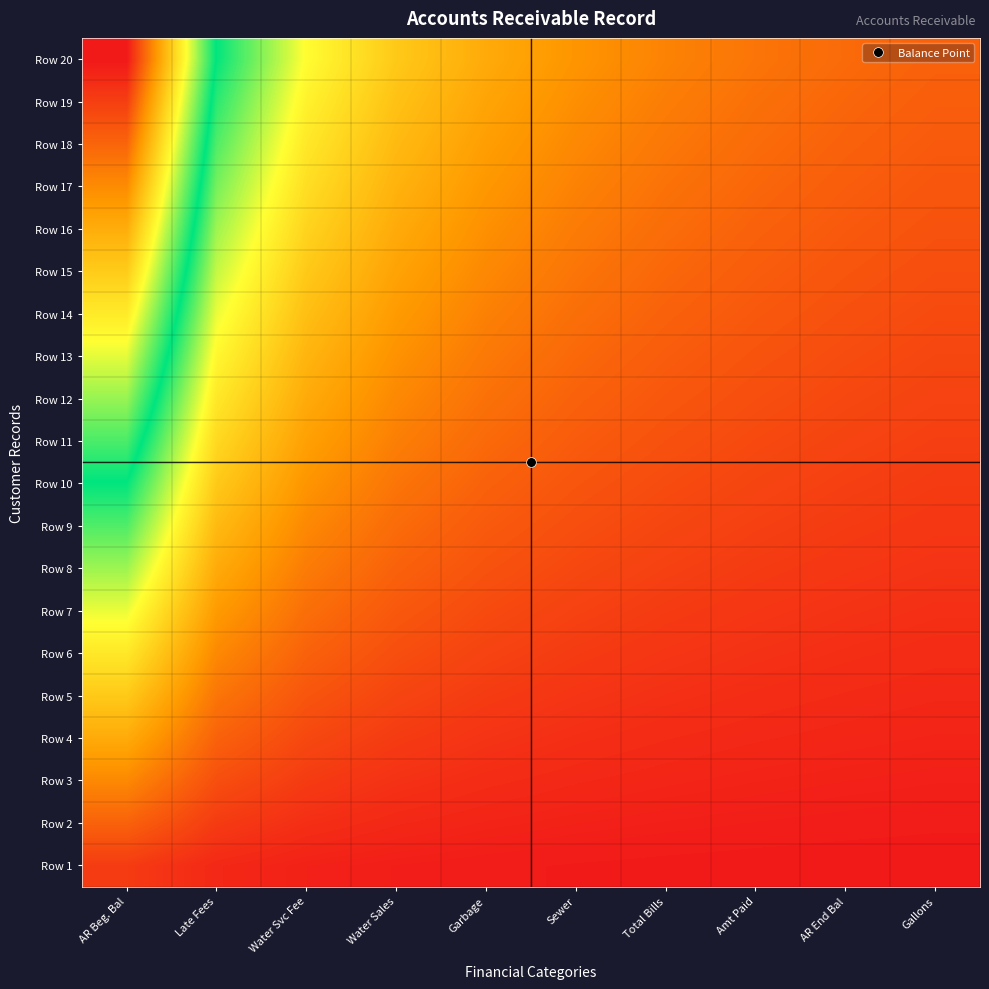

Reading right to left, list all the values displayed in this chart.

Row 1: Gallons=0.1	AR End Bal=0.1	Amt Paid=0.1	Total Bills=0.1	Sewer=0.1	Garbage=0.1	Water Sales=0.1	Water Svc Fee=0.2	Late Fees=0.2	AR Beg. Bal=0.5
Row 2: Gallons=0.1	AR End Bal=0.1	Amt Paid=0.1	Total Bills=0.1	Sewer=0.2	Garbage=0.2	Water Sales=0.2	Water Svc Fee=0.3	Late Fees=0.5	AR Beg. Bal=1.0
Row 3: Gallons=0.1	AR End Bal=0.2	Amt Paid=0.2	Total Bills=0.2	Sewer=0.2	Garbage=0.3	Water Sales=0.4	Water Svc Fee=0.5	Late Fees=0.7	AR Beg. Bal=1.5
Row 4: Gallons=0.2	AR End Bal=0.2	Amt Paid=0.2	Total Bills=0.3	Sewer=0.3	Garbage=0.4	Water Sales=0.5	Water Svc Fee=0.7	Late Fees=1.0	AR Beg. Bal=2.0
Row 5: Gallons=0.2	AR End Bal=0.3	Amt Paid=0.3	Total Bills=0.4	Sewer=0.4	Garbage=0.5	Water Sales=0.6	Water Svc Fee=0.8	Late Fees=1.2	AR Beg. Bal=2.5
Row 6: Gallons=0.3	AR End Bal=0.3	Amt Paid=0.4	Total Bills=0.4	Sewer=0.5	Garbage=0.6	Water Sales=0.7	Water Svc Fee=1.0	Late Fees=1.5	AR Beg. Bal=3.0
Row 7: Gallons=0.3	AR End Bal=0.4	Amt Paid=0.4	Total Bills=0.5	Sewer=0.6	Garbage=0.7	Water Sales=0.9	Water Svc Fee=1.2	Late Fees=1.7	AR Beg. Bal=3.5
Row 8: Gallons=0.4	AR End Bal=0.4	Amt Paid=0.5	Total Bills=0.6	Sewer=0.7	Garbage=0.8	Water Sales=1.0	Water Svc Fee=1.3	Late Fees=2.0	AR Beg. Bal=4.0
Row 9: Gallons=0.5	AR End Bal=0.5	Amt Paid=0.6	Total Bills=0.6	Sewer=0.8	Garbage=0.9	Water Sales=1.1	Water Svc Fee=1.5	Late Fees=2.2	AR Beg. Bal=4.5
Row 10: Gallons=0.5	AR End Bal=0.6	Amt Paid=0.6	Total Bills=0.7	Sewer=0.8	Garbage=1.0	Water Sales=1.2	Water Svc Fee=1.7	Late Fees=2.5	AR Beg. Bal=5.0
Row 11: Gallons=0.6	AR End Bal=0.6	Amt Paid=0.7	Total Bills=0.8	Sewer=0.9	Garbage=1.1	Water Sales=1.4	Water Svc Fee=1.8	Late Fees=2.8	AR Beg. Bal=5.5
Row 12: Gallons=0.6	AR End Bal=0.7	Amt Paid=0.7	Total Bills=0.9	Sewer=1.0	Garbage=1.2	Water Sales=1.5	Water Svc Fee=2.0	Late Fees=3.0	AR Beg. Bal=6.0
Row 13: Gallons=0.7	AR End Bal=0.7	Amt Paid=0.8	Total Bills=0.9	Sewer=1.1	Garbage=1.3	Water Sales=1.6	Water Svc Fee=2.2	Late Fees=3.2	AR Beg. Bal=6.5
Row 14: Gallons=0.7	AR End Bal=0.8	Amt Paid=0.9	Total Bills=1.0	Sewer=1.2	Garbage=1.4	Water Sales=1.7	Water Svc Fee=2.3	Late Fees=3.5	AR Beg. Bal=7.0
Row 15: Gallons=0.8	AR End Bal=0.8	Amt Paid=0.9	Total Bills=1.1	Sewer=1.2	Garbage=1.5	Water Sales=1.9	Water Svc Fee=2.5	Late Fees=3.8	AR Beg. Bal=7.5
Row 16: Gallons=0.8	AR End Bal=0.9	Amt Paid=1.0	Total Bills=1.1	Sewer=1.3	Garbage=1.6	Water Sales=2.0	Water Svc Fee=2.7	Late Fees=4.0	AR Beg. Bal=8.0
Row 17: Gallons=0.8	AR End Bal=0.9	Amt Paid=1.1	Total Bills=1.2	Sewer=1.4	Garbage=1.7	Water Sales=2.1	Water Svc Fee=2.8	Late Fees=4.2	AR Beg. Bal=8.5
Row 18: Gallons=0.9	AR End Bal=1.0	Amt Paid=1.1	Total Bills=1.3	Sewer=1.5	Garbage=1.8	Water Sales=2.2	Water Svc Fee=3.0	Late Fees=4.5	AR Beg. Bal=9.0
Row 19: Gallons=0.9	AR End Bal=1.1	Amt Paid=1.2	Total Bills=1.4	Sewer=1.6	Garbage=1.9	Water Sales=2.4	Water Svc Fee=3.2	Late Fees=4.7	AR Beg. Bal=9.5
Row 20: Gallons=1.0	AR End Bal=1.1	Amt Paid=1.2	Total Bills=1.4	Sewer=1.7	Garbage=2.0	Water Sales=2.5	Water Svc Fee=3.3	Late Fees=5.0	AR Beg. Bal=10.0